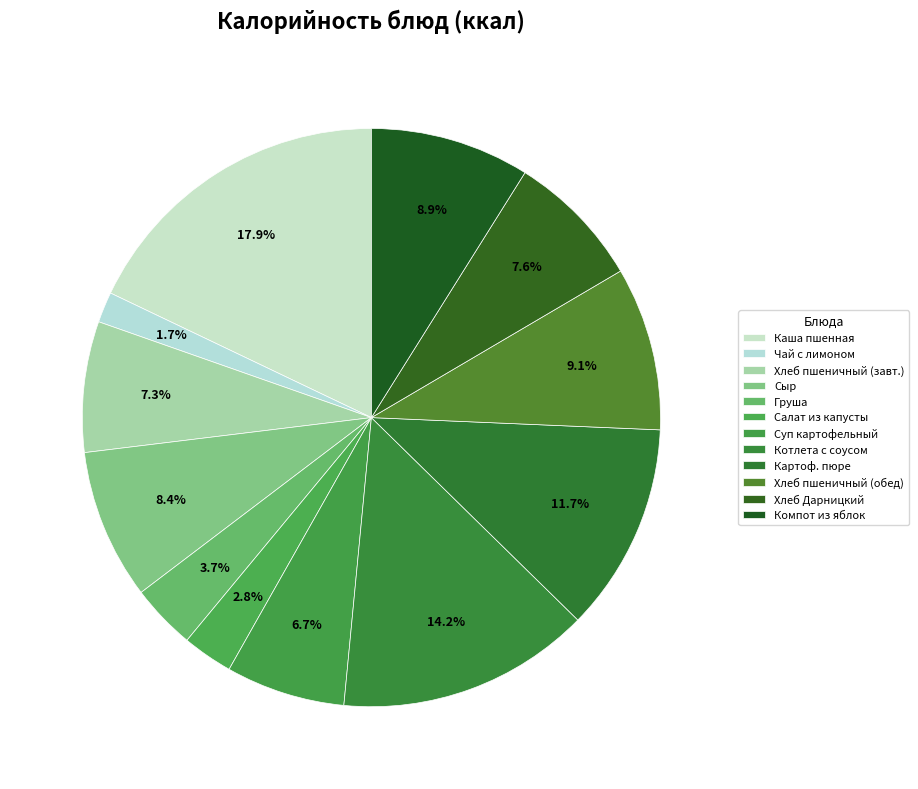

How many segments does this pie chart have?

12